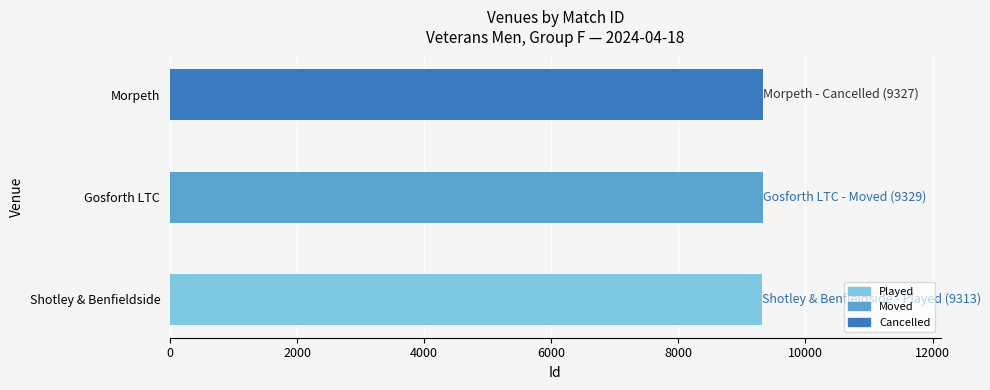

What value does the data have at Morpeth?

9327